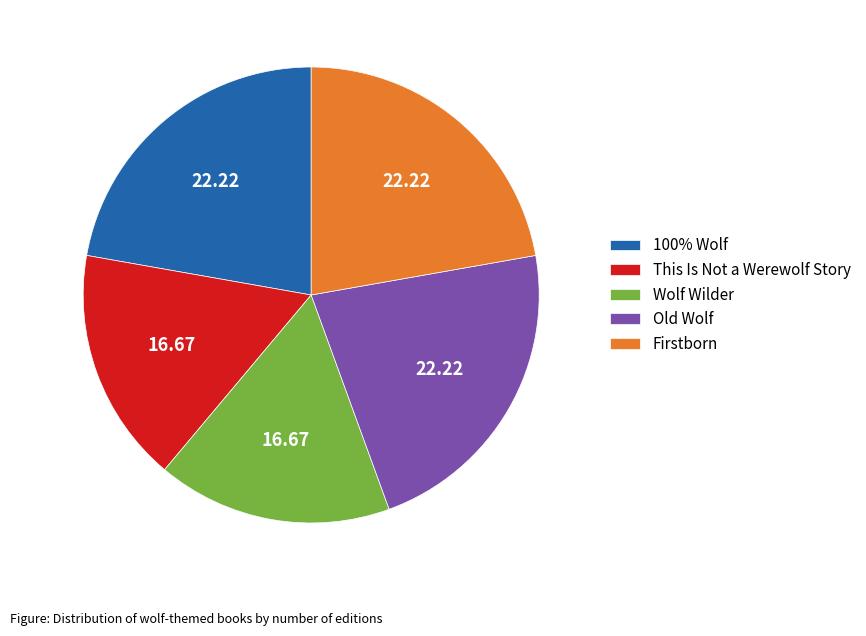

Do 100% Wolf and Wolf Wilder together represent more than half of the pie?

No